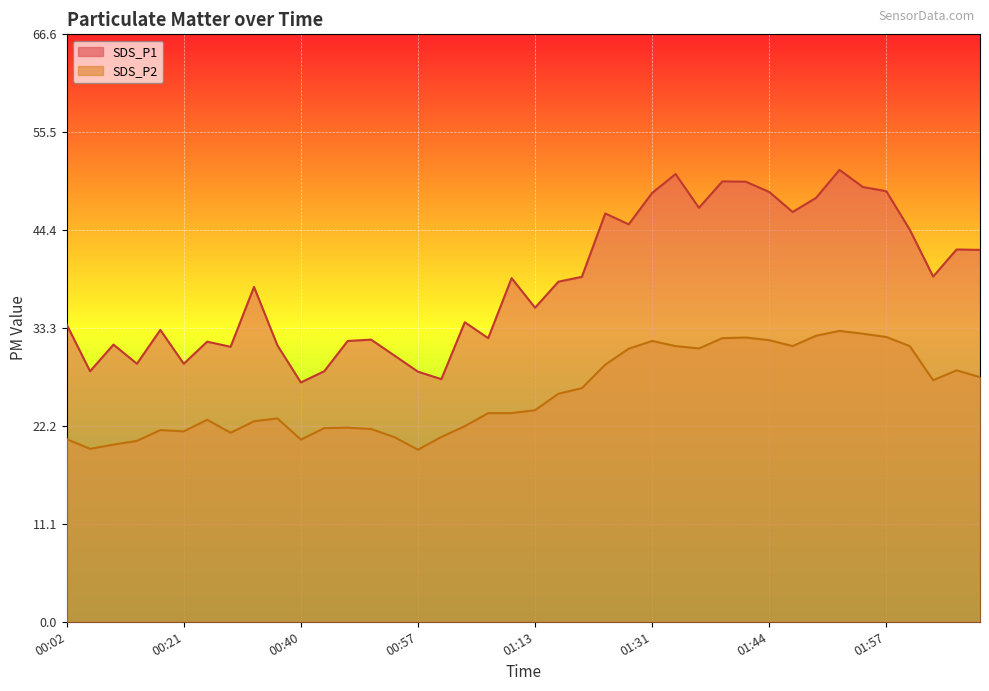

List the series in order of their overall mean, lowest first.

SDS_P2, SDS_P1